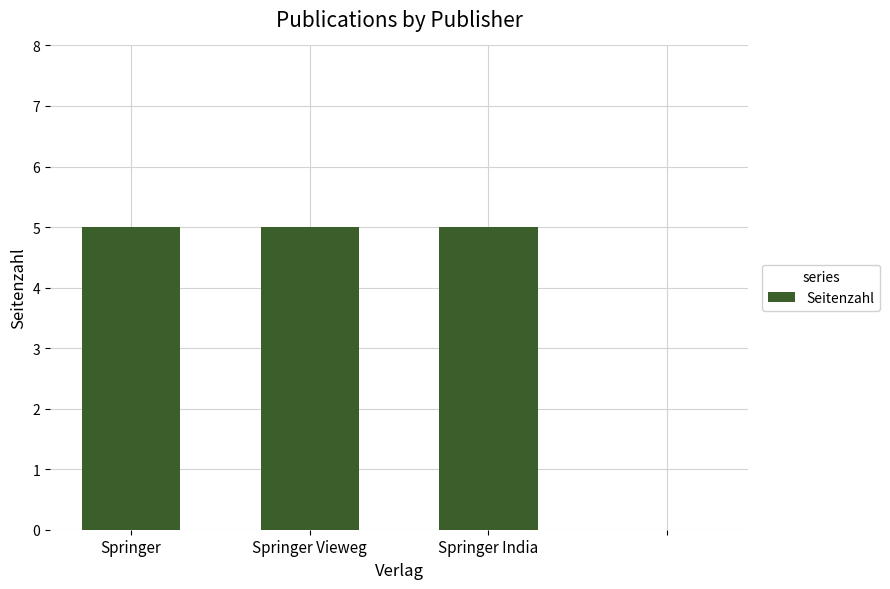

What is the greatest value displayed?

5